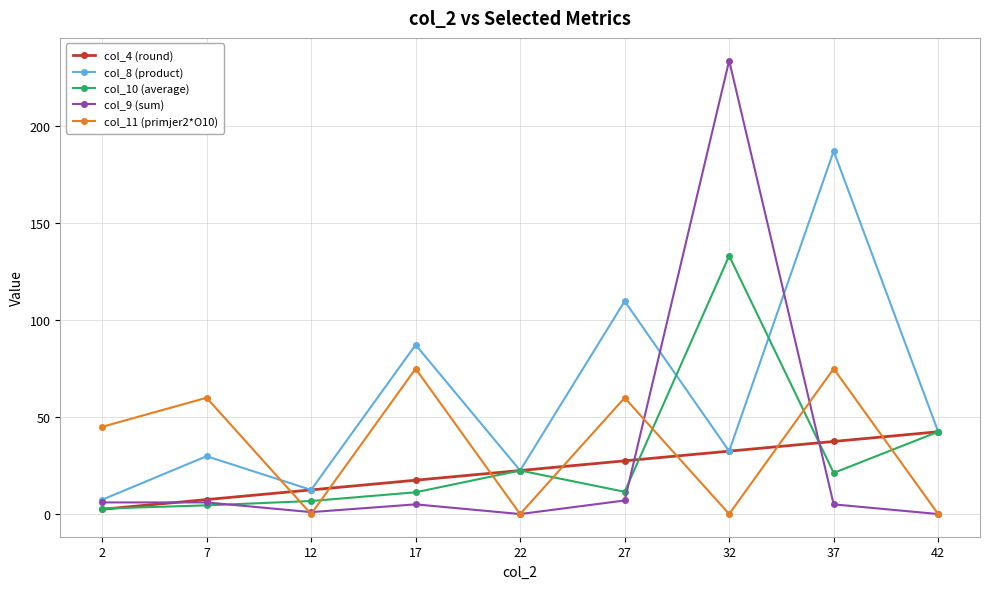

True or false: col_9 (sum) and col_8 (product) cross at least once.

True